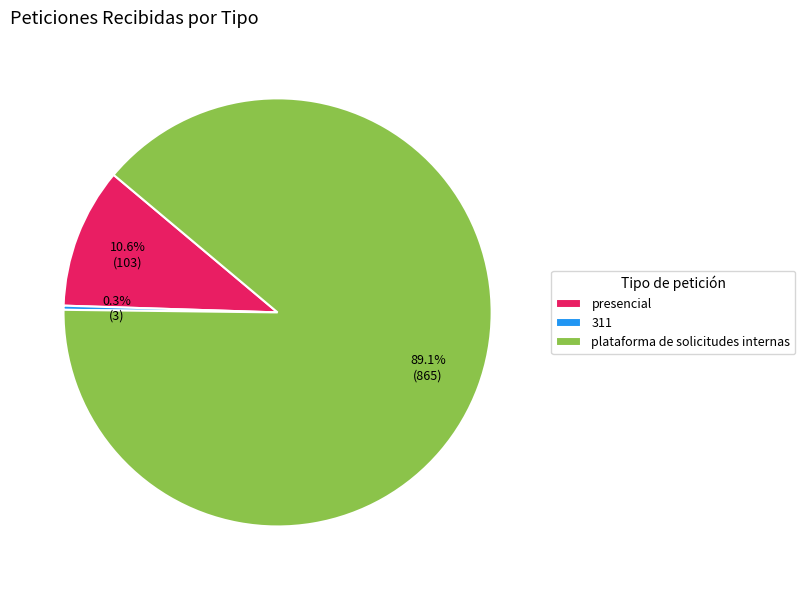

How many segments does this pie chart have?

3